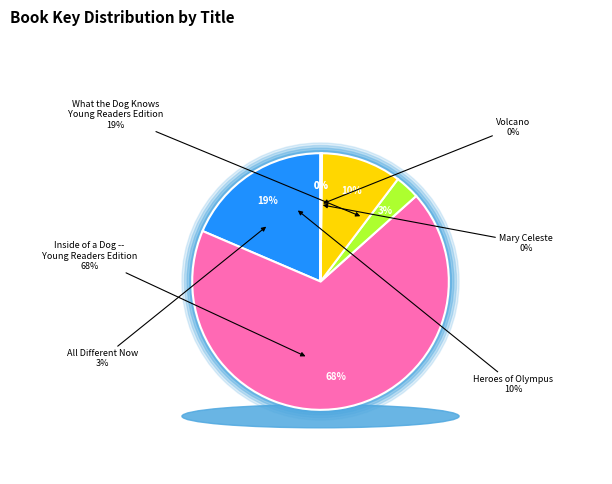

Which slice is the smallest?

Volcano